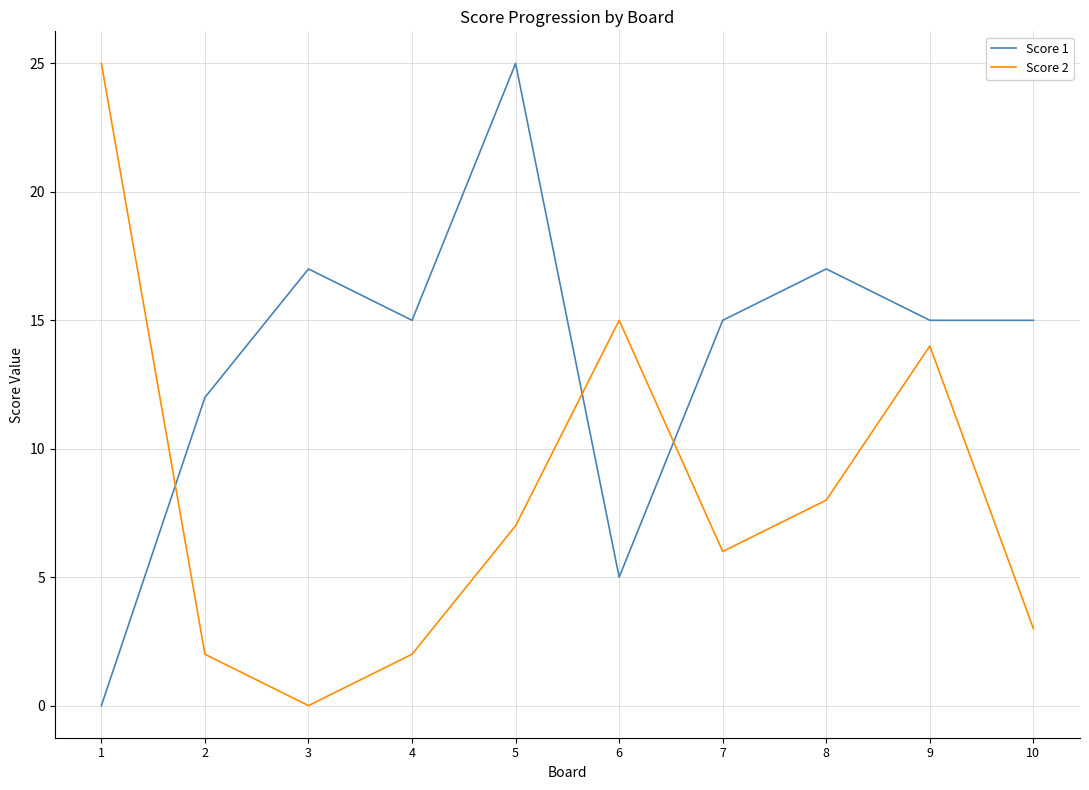

Is the value of Score 2 at 8 greater than the value of Score 1 at 1?

Yes